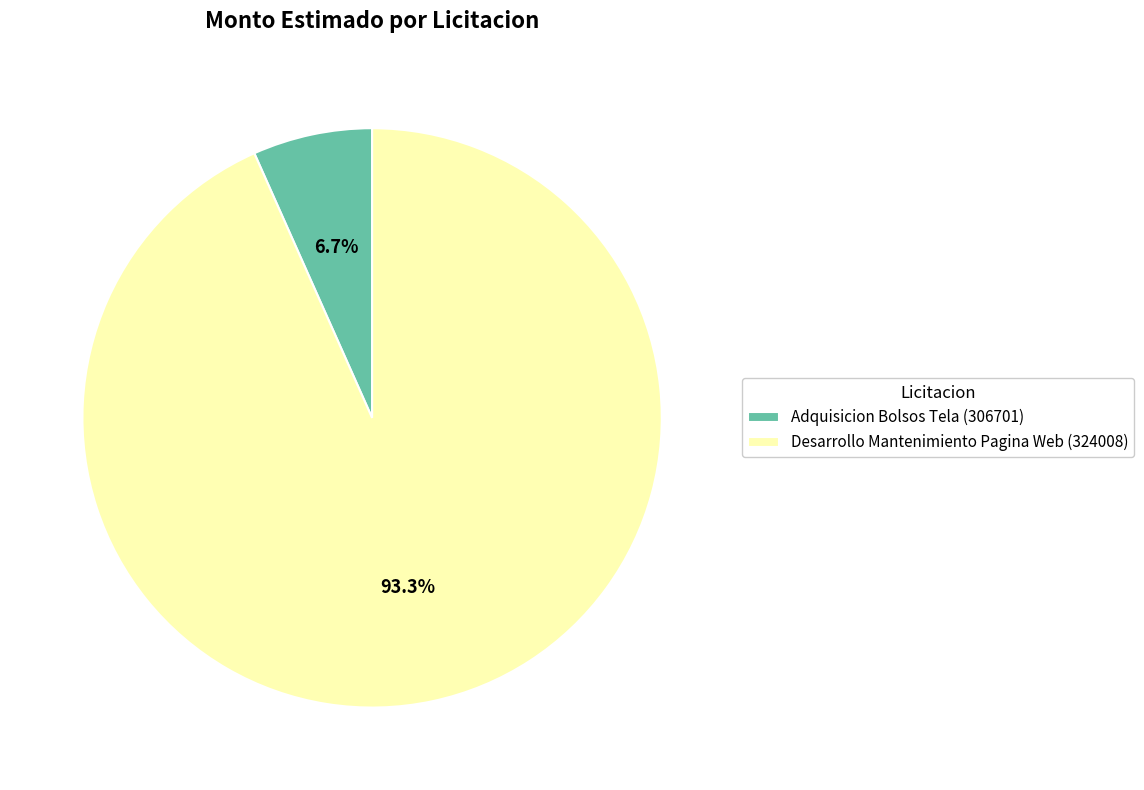

What is the majority slice?

Desarrollo Mantenimiento Pagina Web (324008)